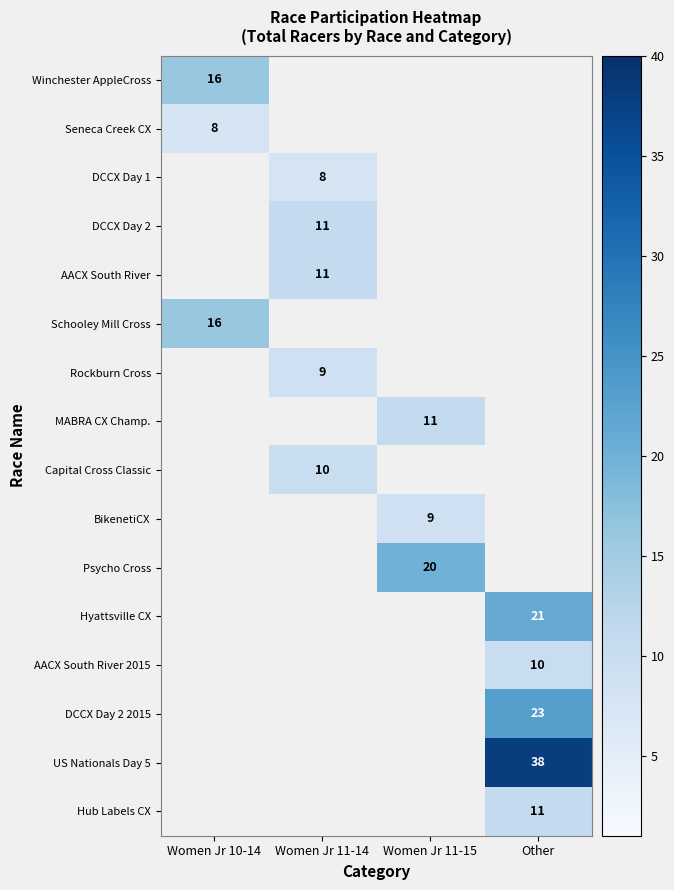

The Winchester AppleCross series shows 16 at Women Jr 10-14. True or false?

True